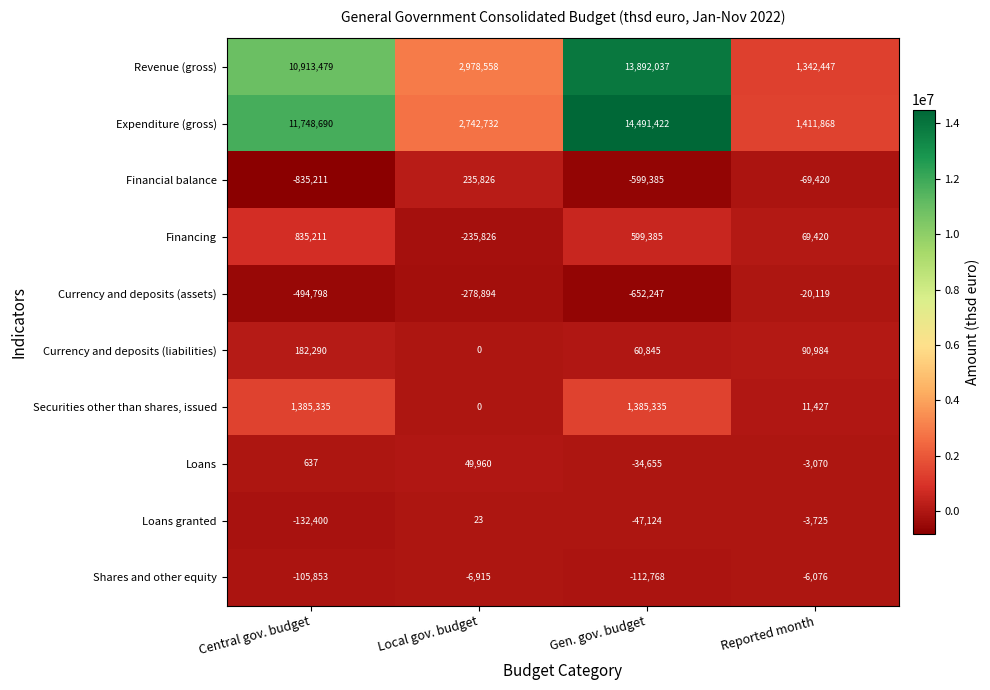

What is the sum of all Securities other than shares, issued values?

2782097